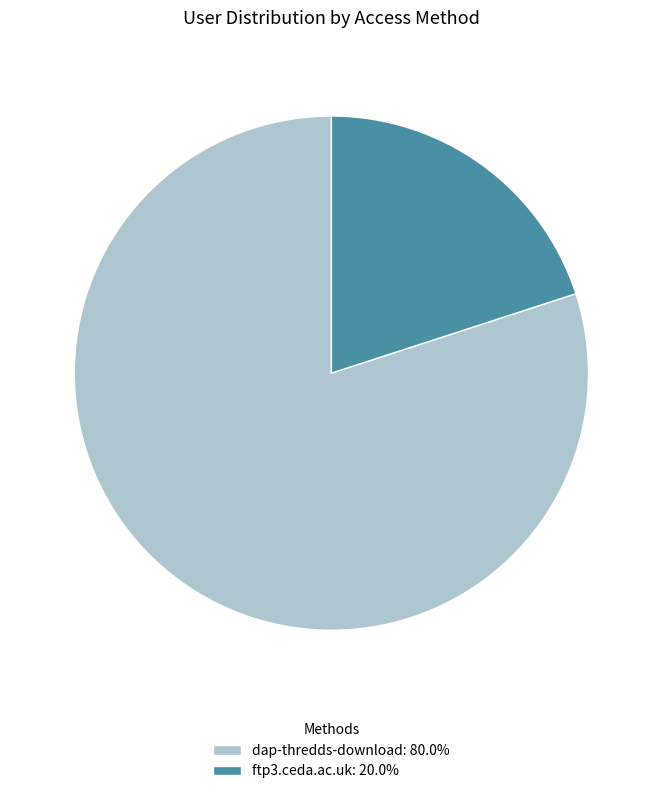

Is there any slice that represents more than half of the pie?

Yes